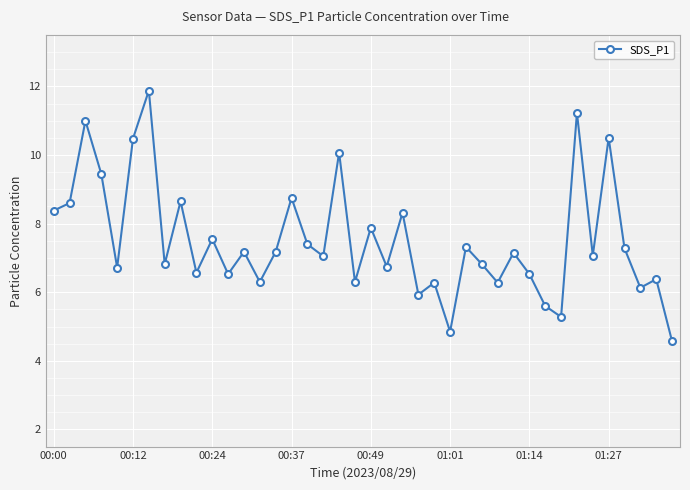

What is the value of the 24th point from the left?

5.9